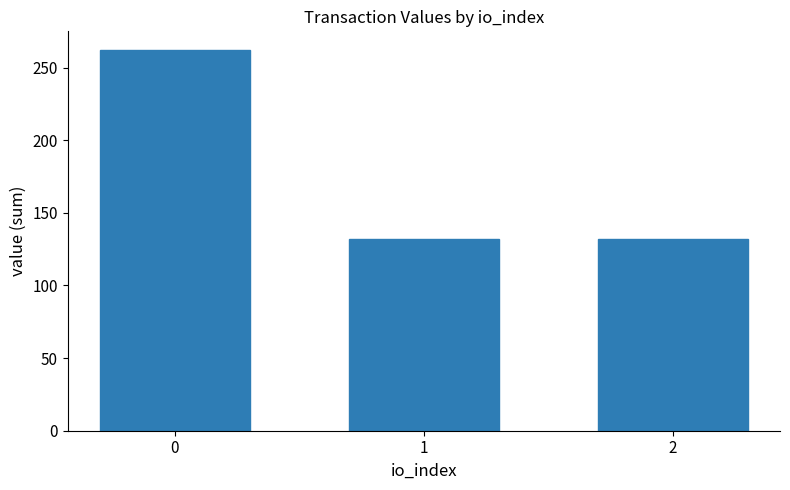

The value at 0 is 261.8. True or false?

True